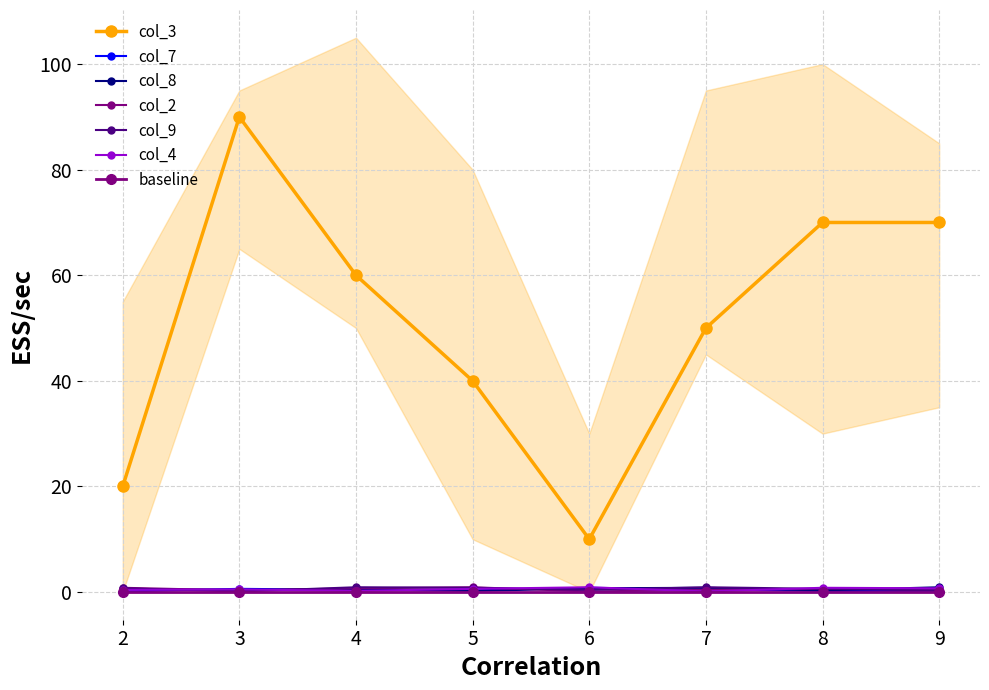

Where is col_7 nearest to the value 0?

2